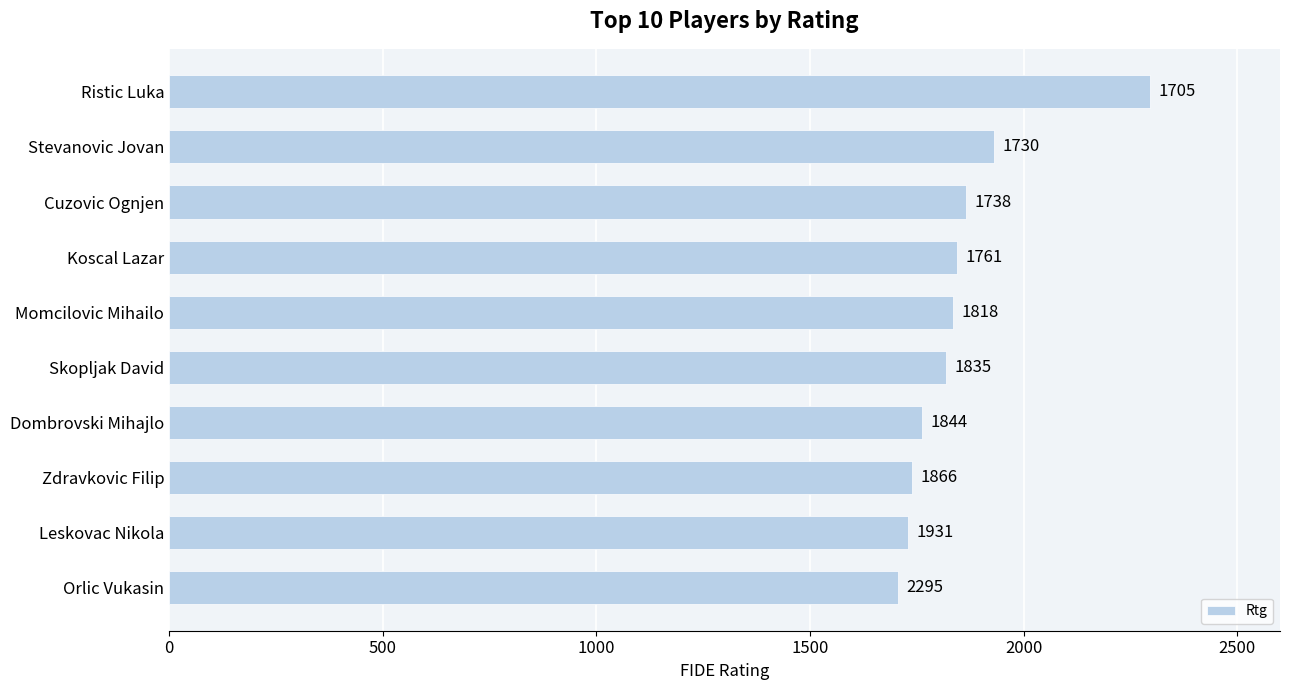

The value at Stevanovic Jovan is 1085. True or false?

False